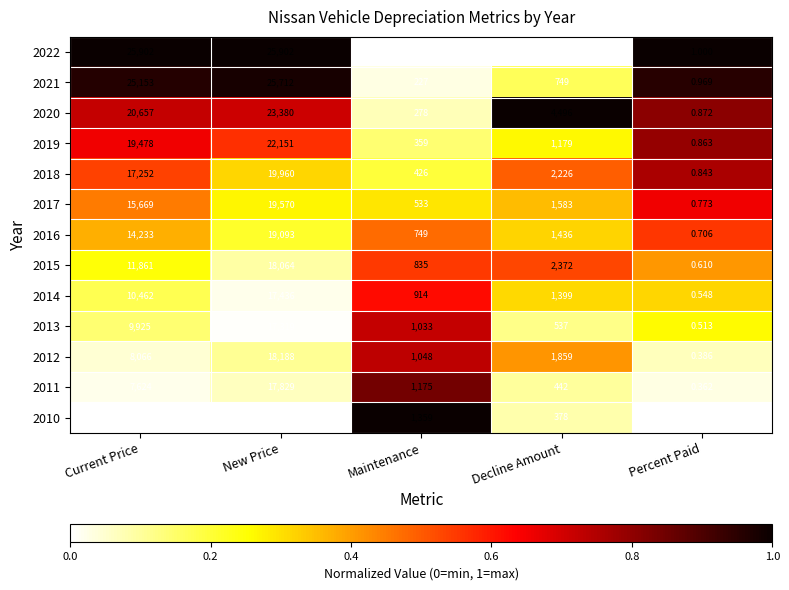

List the labels in order of 2014 value, smallest first.

Percent Paid, Maintenance, Decline Amount, Current Price, New Price